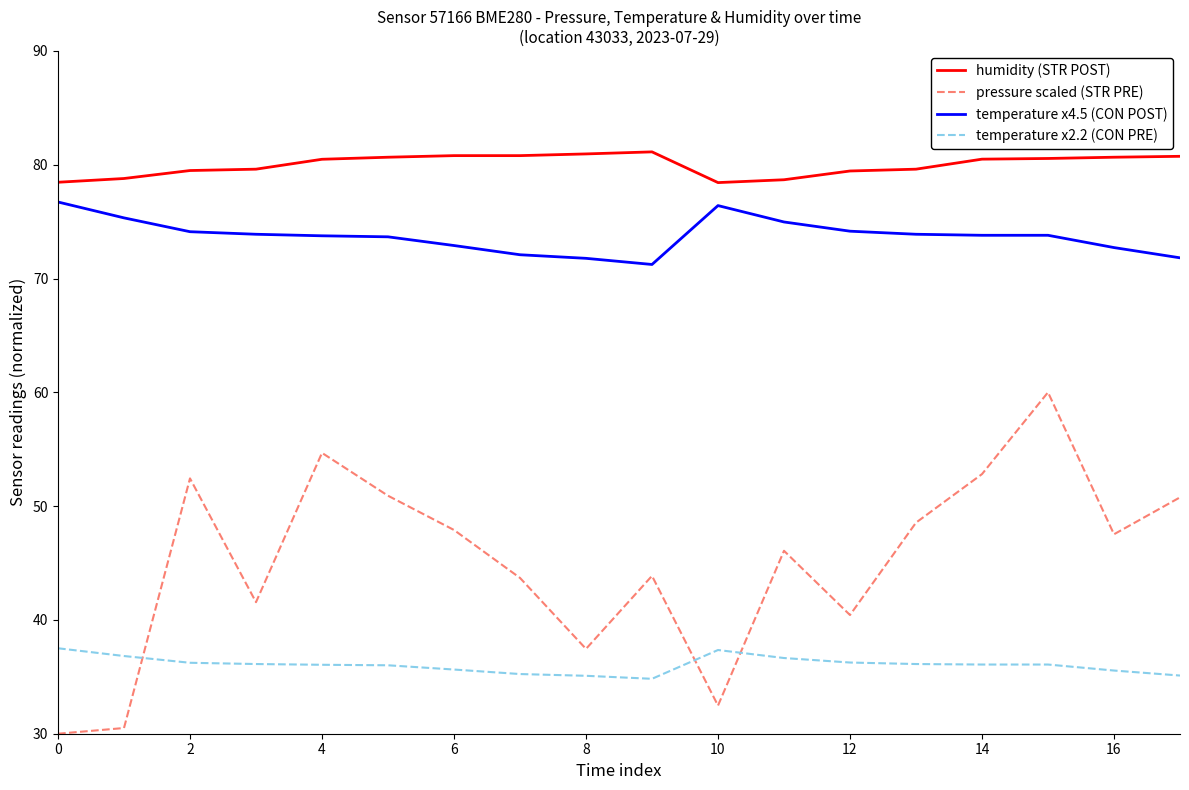

How many values in the pressure scaled (STR PRE) series exceed 47?

9